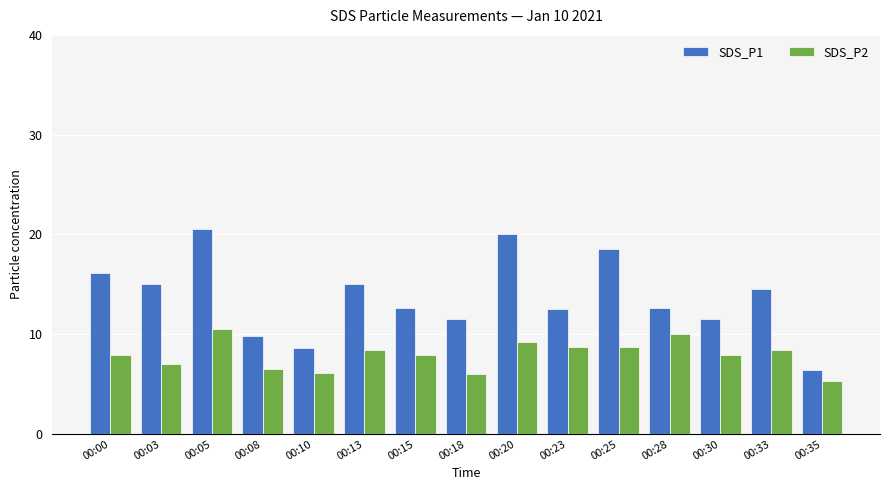

How many groups of bars are there?

15